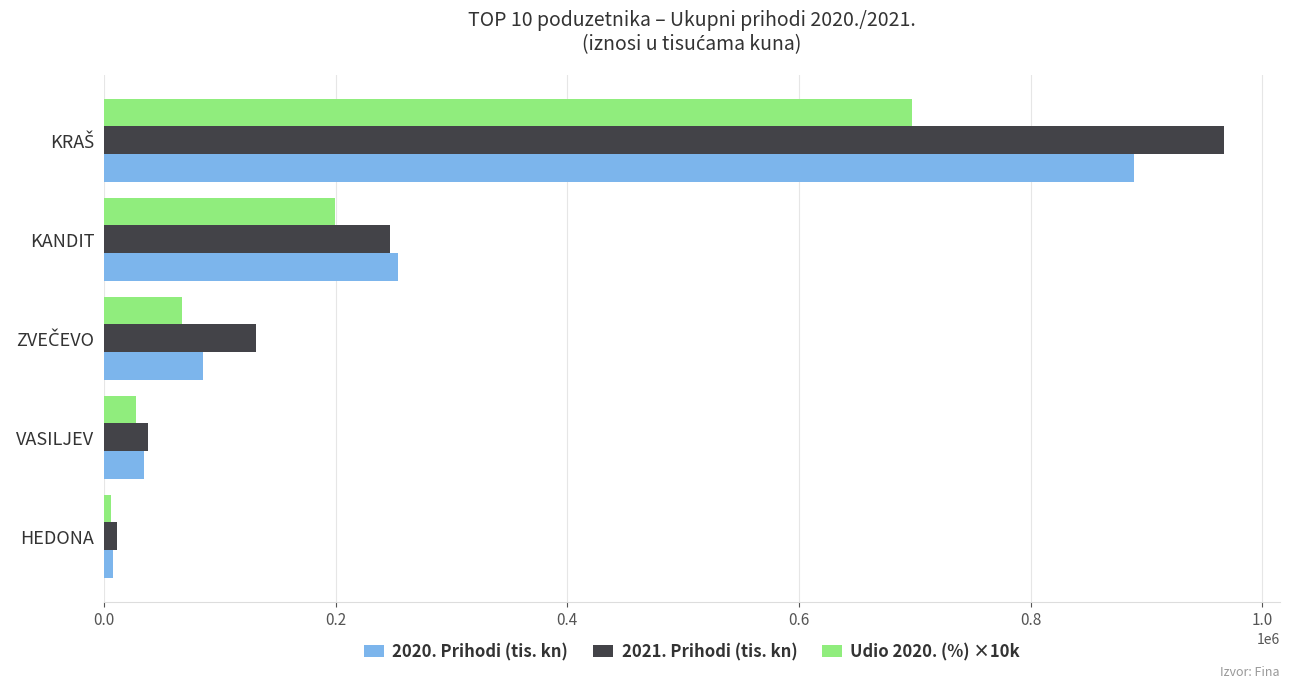

What is the sum of all Udio 2020. (%) ×10k values?

996882.8